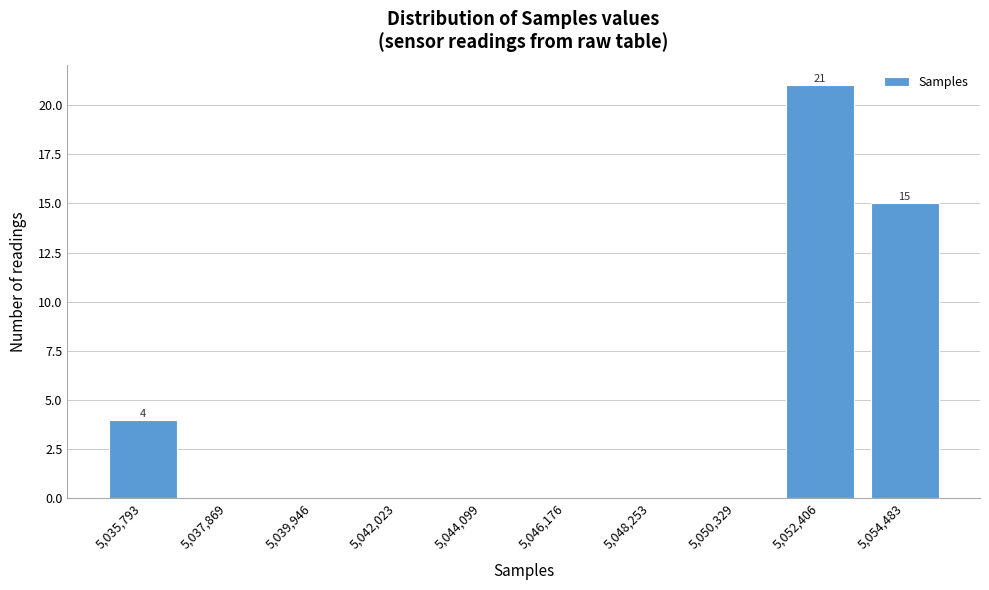

Reading left to right, list all the values displayed in this chart.

5,035,793=4	5,037,869=0	5,039,946=0	5,042,023=0	5,044,099=0	5,046,176=0	5,048,253=0	5,050,329=0	5,052,406=21	5,054,483=15